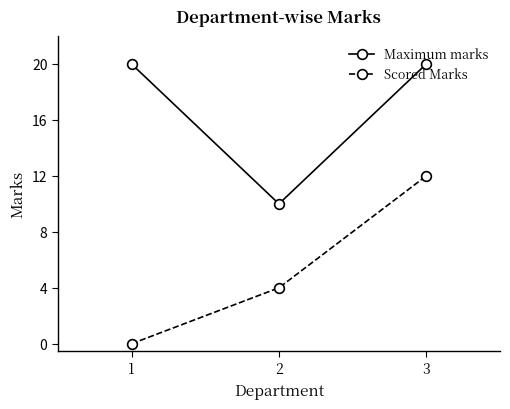

Is it true that Scored Marks equals 5 at 3?

False